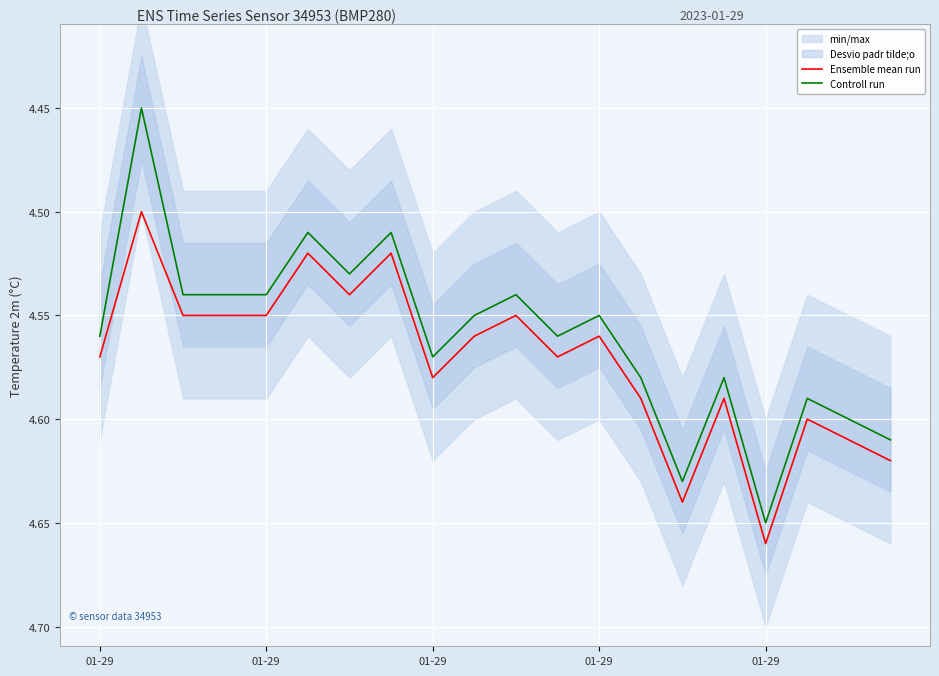

At which label does Ensemble mean run reach its peak?

01-29